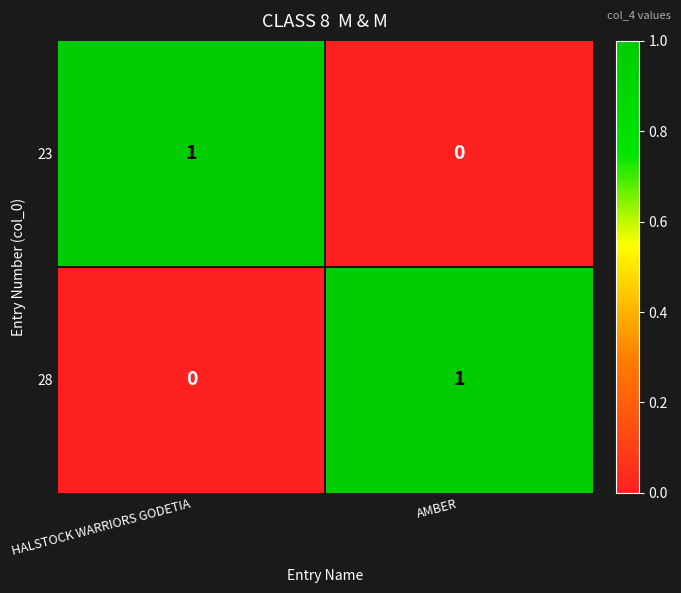

What is the total value across all series at HALSTOCK WARRIORS GODETIA?

1